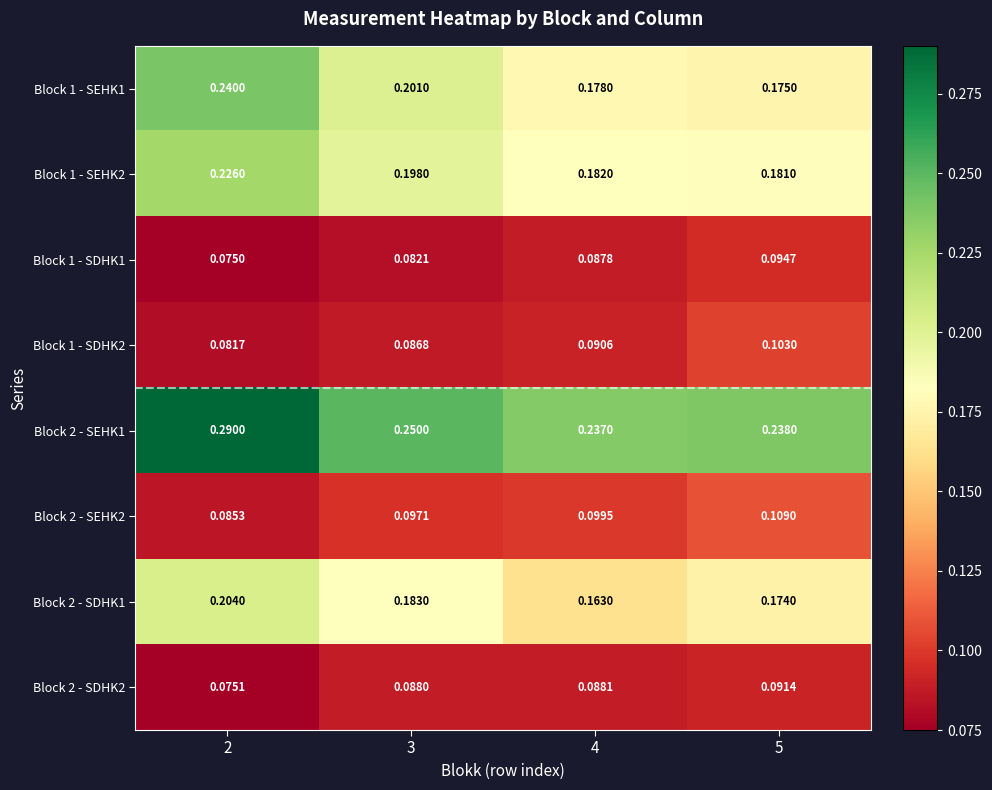

Which series has the largest total across all categories?

Block 2 - SEHK1